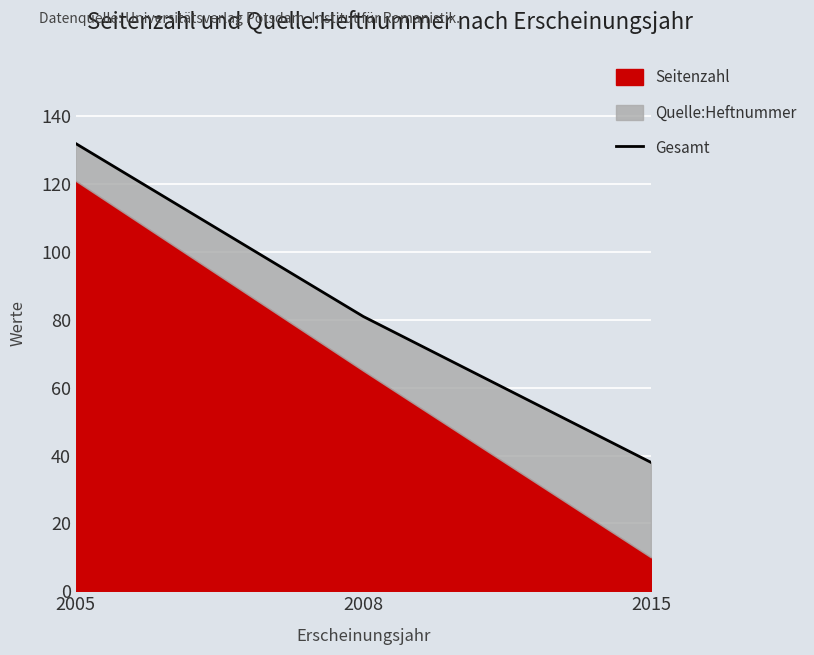

At which label does the data first exceed 81?

2005